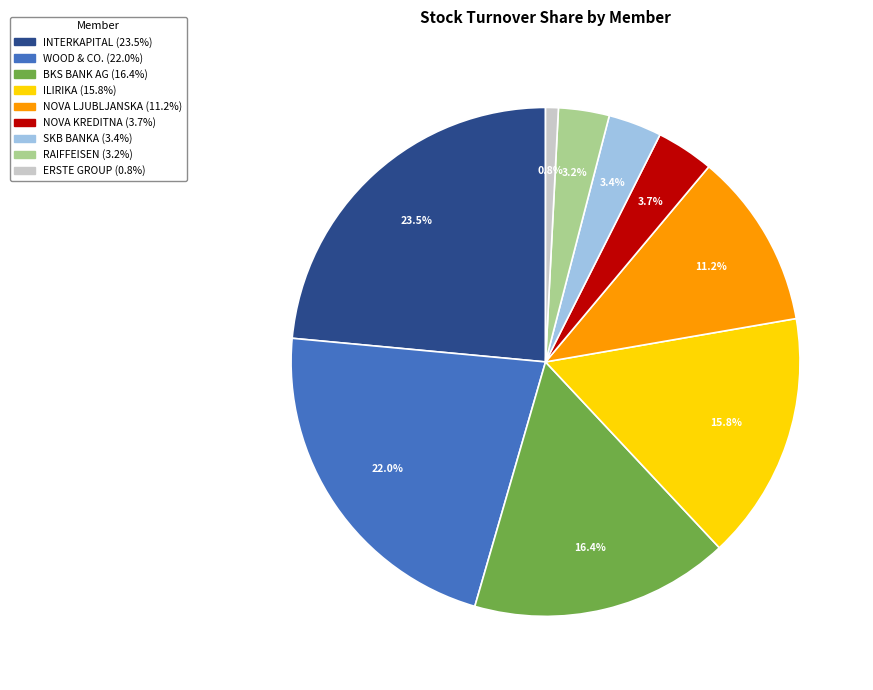

Is there a majority slice in this chart?

No